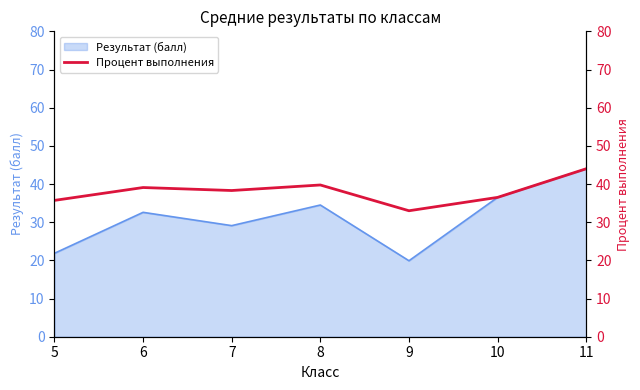

Reading left to right, extract all data points from this chart.

5=35.7	6=39.1	7=38.3	8=39.8	9=33.0	10=36.5	11=44.0